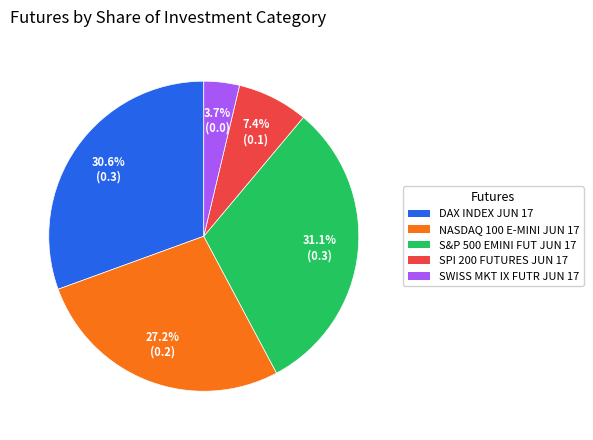

Which has a higher value, DAX INDEX JUN 17 or S&P 500 EMINI FUT JUN 17?

S&P 500 EMINI FUT JUN 17